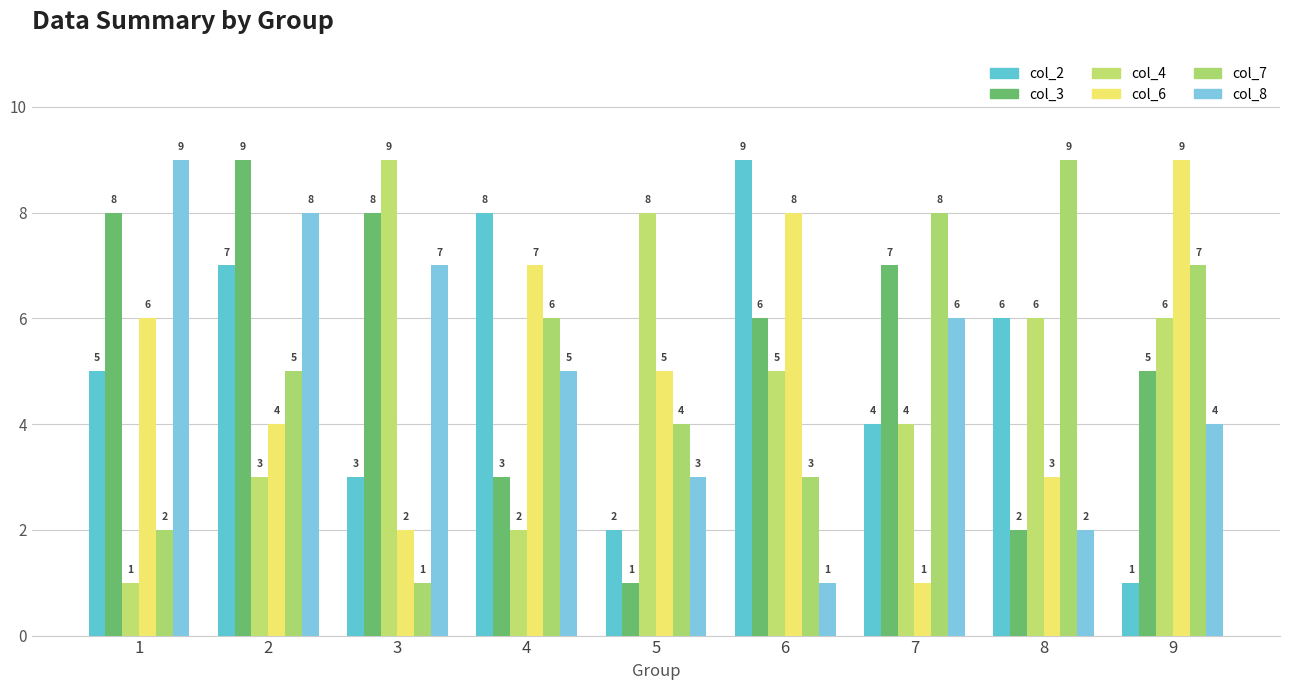

Rank the categories by col_7 value from highest to lowest.

8, 7, 9, 4, 2, 5, 6, 1, 3